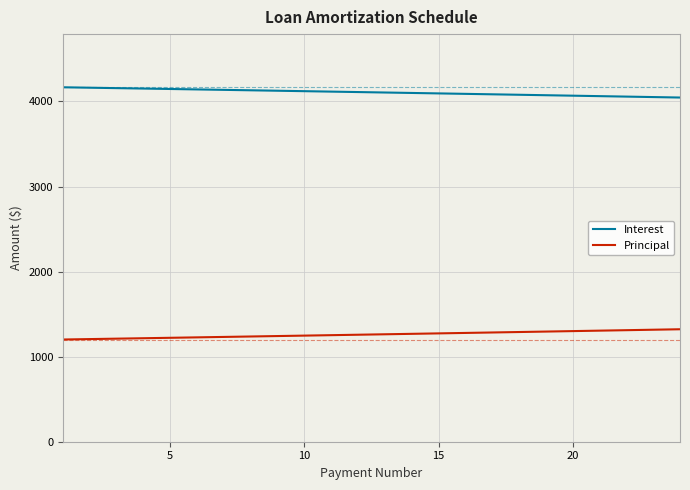

List the series in order of their overall mean, highest first.

Interest, Principal